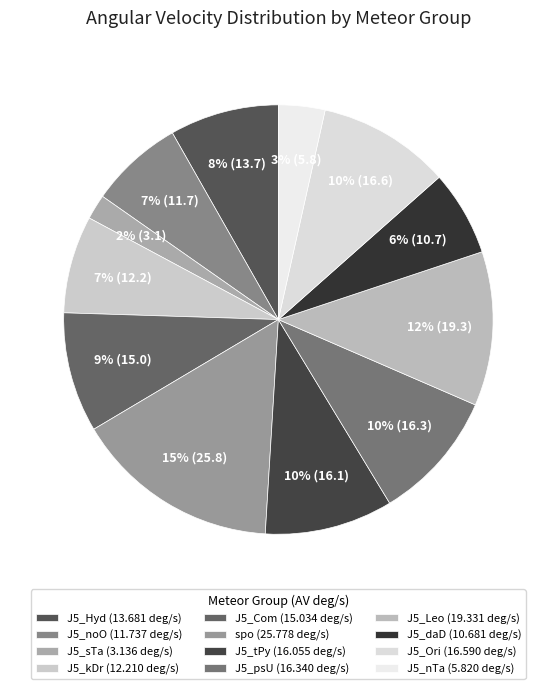

To the nearest percent, what is the combined percentage of J5_Leo and J5_Ori?

22%